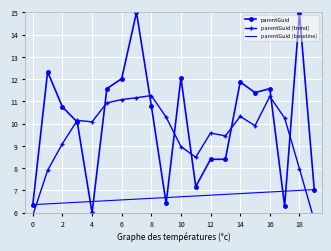

The parentGuid (baseline) series shows 1.8 at 2. True or false?

False